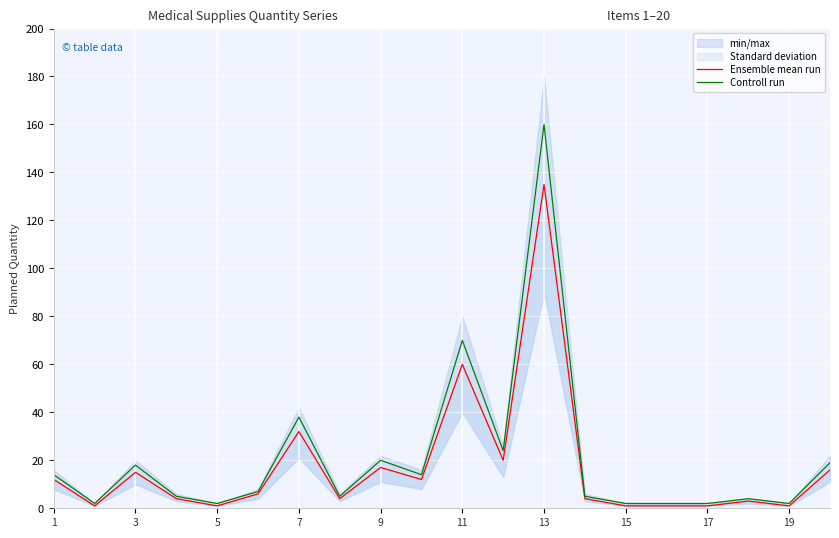

True or false: Ensemble mean run and Controll run intersect in this chart.

False